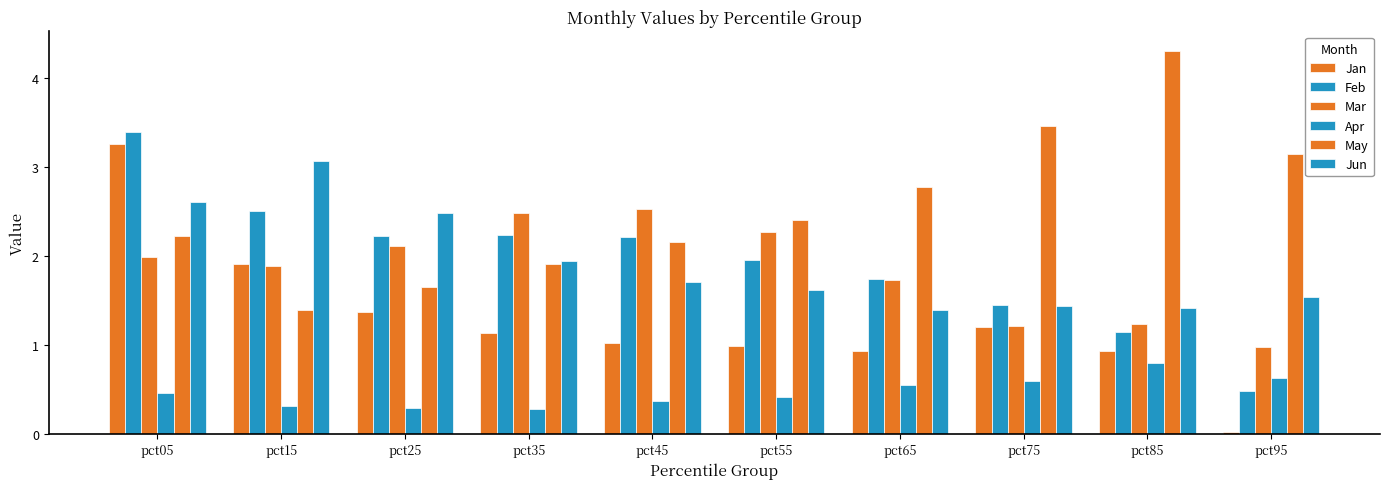

Is the value of May at pct75 greater than the value of Mar at pct05?

Yes